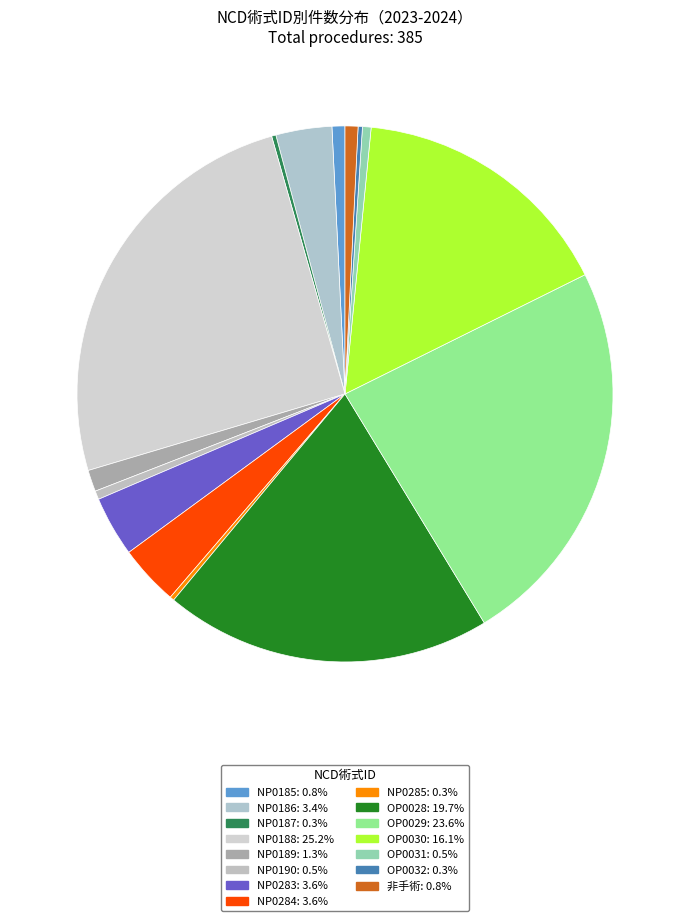

To the nearest percent, what is the combined percentage of NP0284 and OP0028?

23%